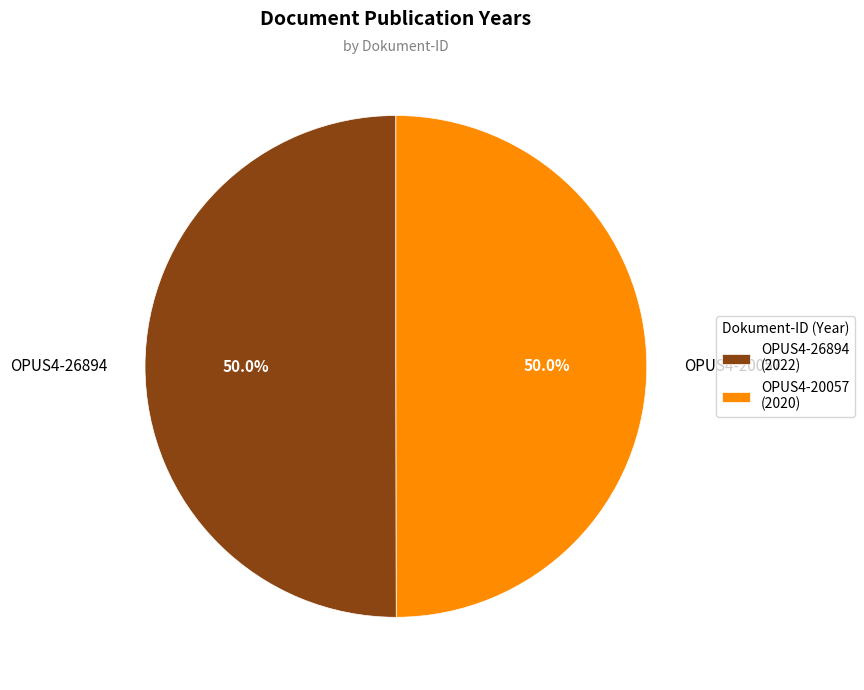

Combined, do OPUS4-20057 and OPUS4-26894 account for over 50%?

Yes